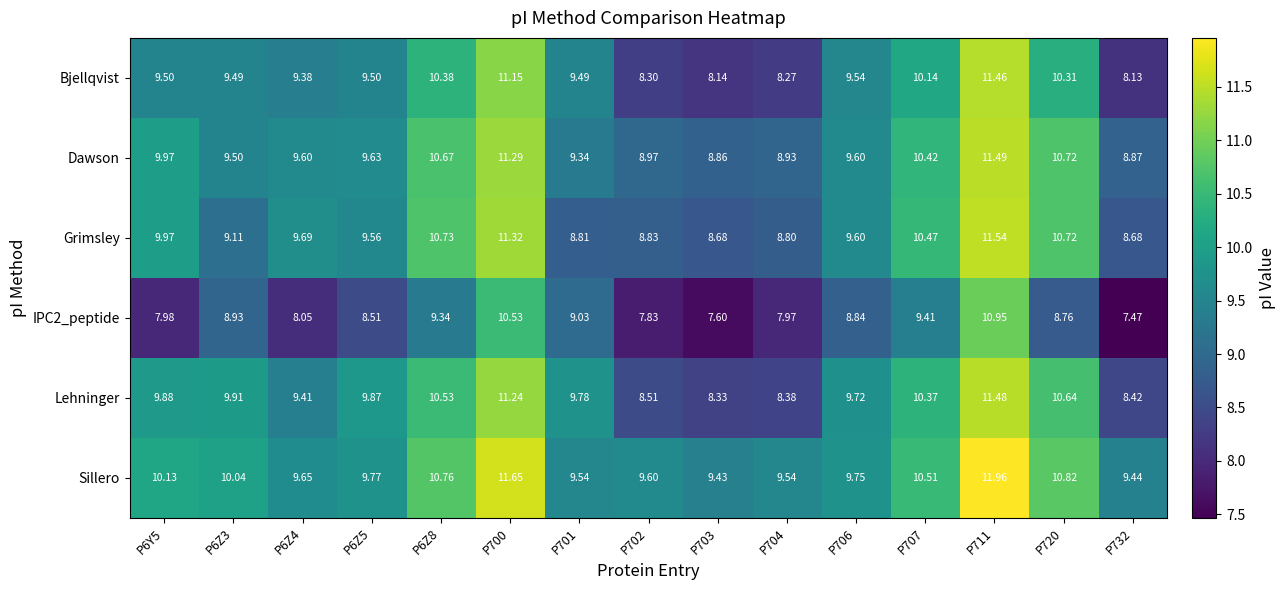

Which series has the largest total across all categories?

Sillero